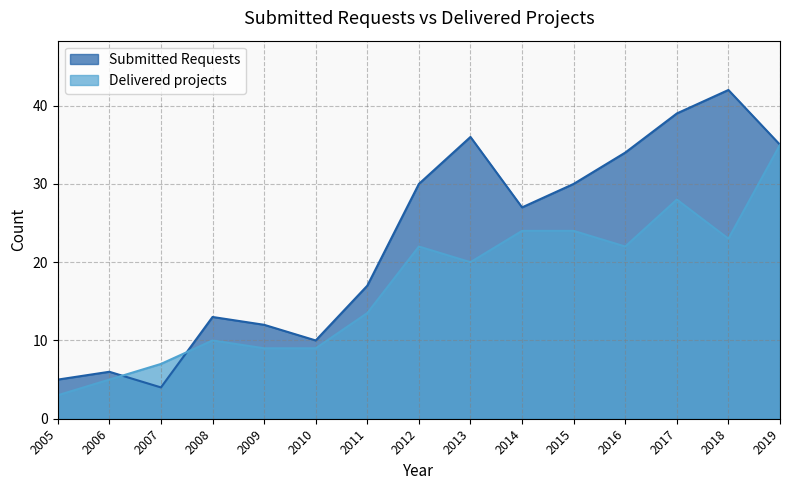

What is the maximum value for Delivered projects?

35.0